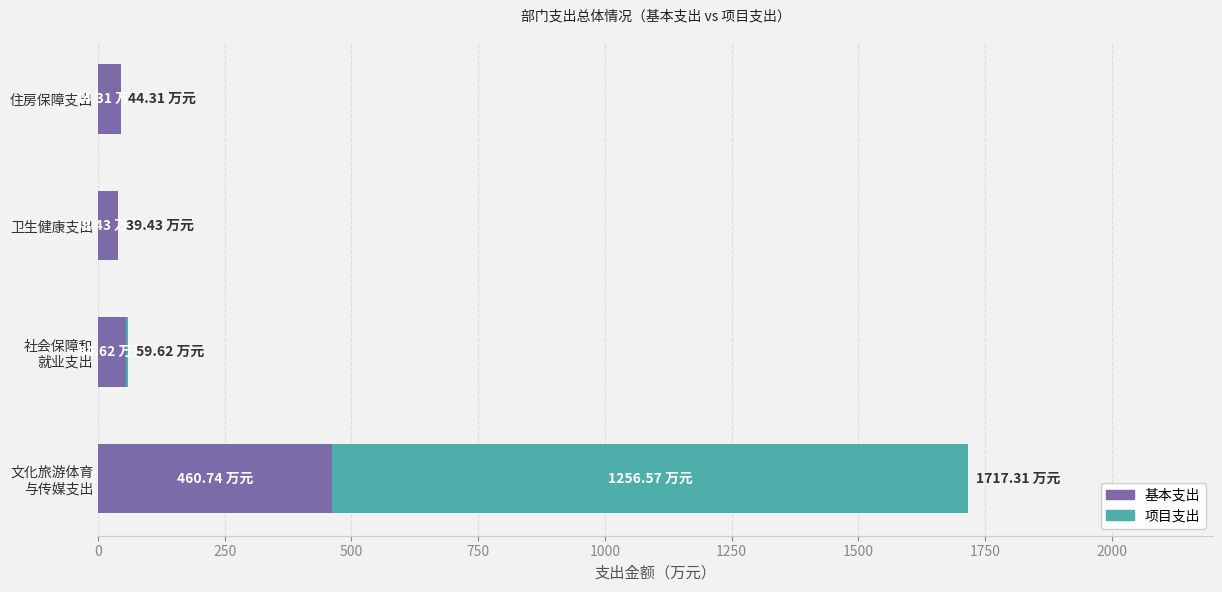

What is the total value across all series at 住房保障支出?

44.3